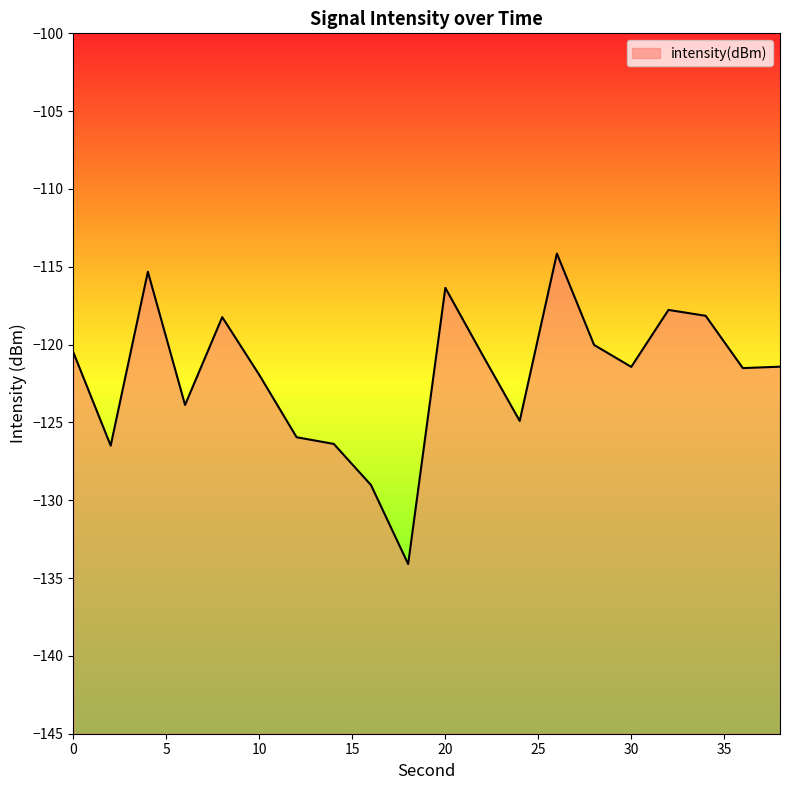

Reading left to right, what are all the values shown in this chart?

0=-120.5	2=-126.5	4=-115.3	6=-123.9	8=-118.2	10=-122.0	12=-126.0	14=-126.4	16=-129.0	18=-134.1	20=-116.4	22=-120.7	24=-124.9	26=-114.2	28=-120.0	30=-121.4	32=-117.8	34=-118.1	36=-121.5	38=-121.4